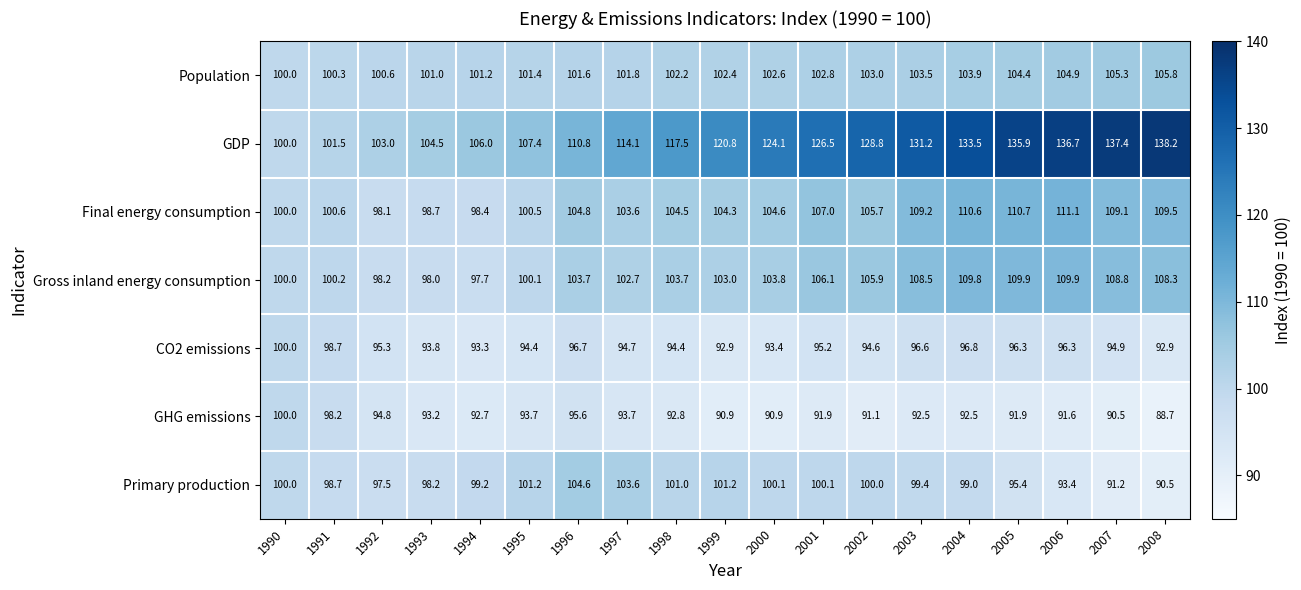

Rank the series at 2006 from lowest to highest value.

GHG emissions, Primary production, CO2 emissions, Population, Gross inland energy consumption, Final energy consumption, GDP